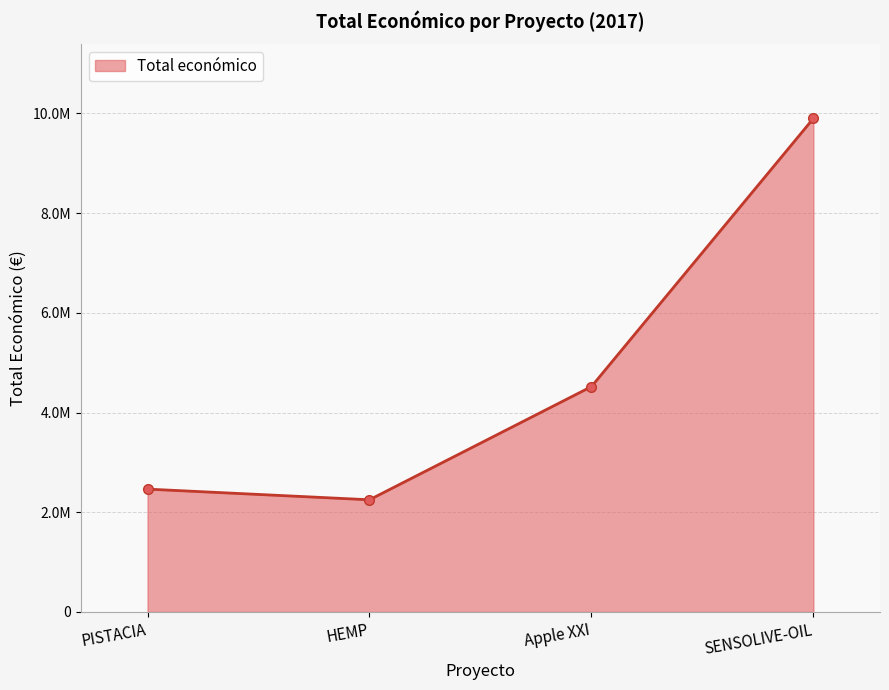

Is it true that the value at Apple XXI is 4520649?

True